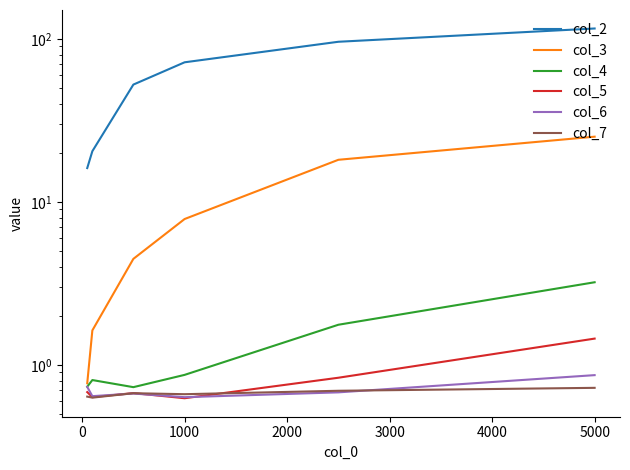

What are all the series names shown in the legend?

col_2, col_3, col_4, col_5, col_6, col_7